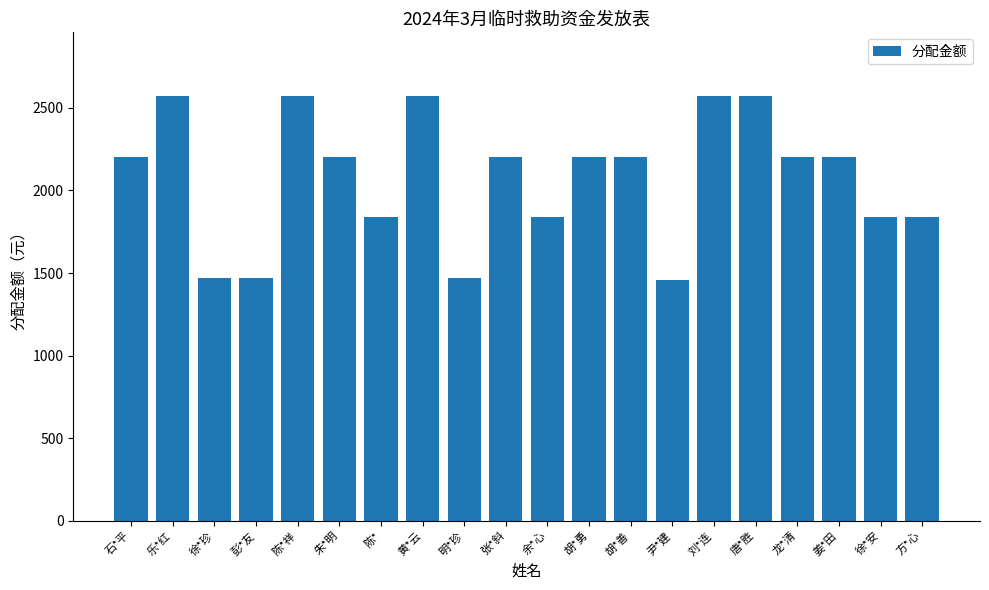

How many values are below 2205?

8